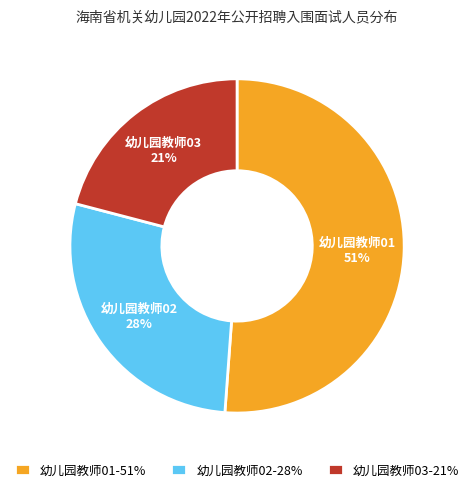

Between 幼儿园教师01-51% and 幼儿园教师02-28%, which is larger?

幼儿园教师01-51%